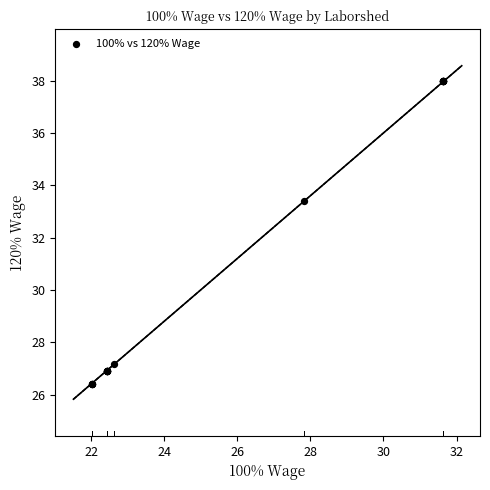

What Y value in the scatter plot is closest to 32?

33.4